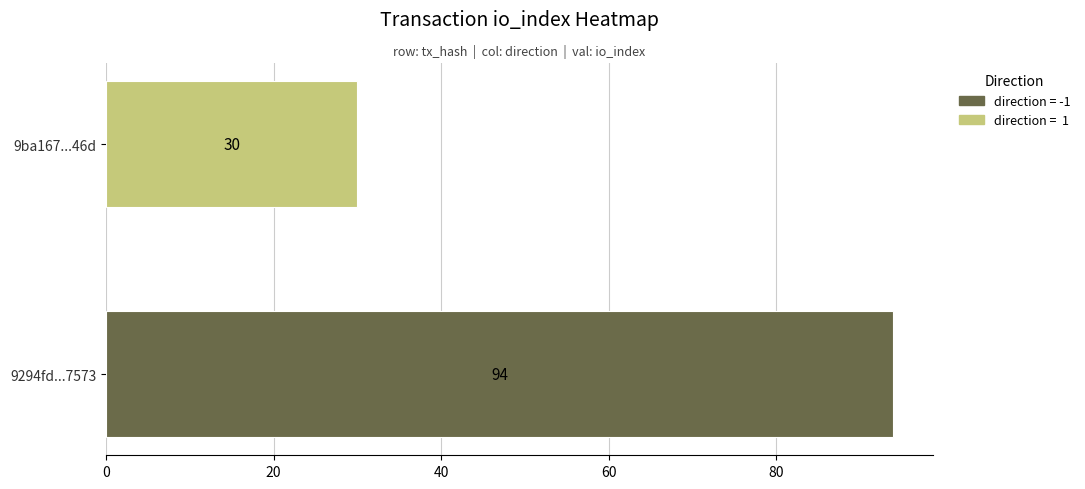

Between direction and io_index, which series saw the biggest shift?

9294fd402d2224bbdb927dbe850267b6e467573